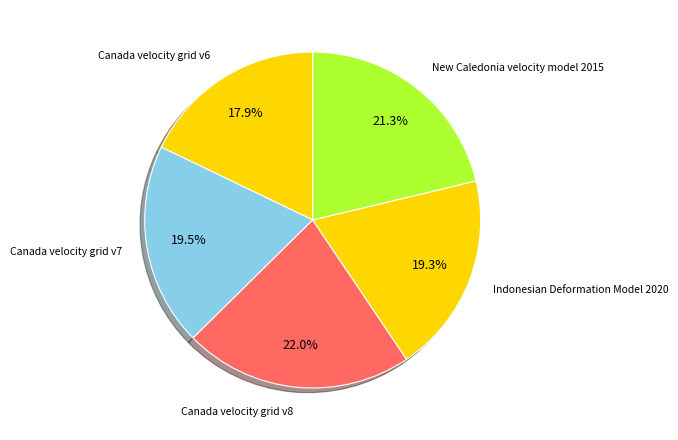

To the nearest percent, what is the average slice percentage?

20%